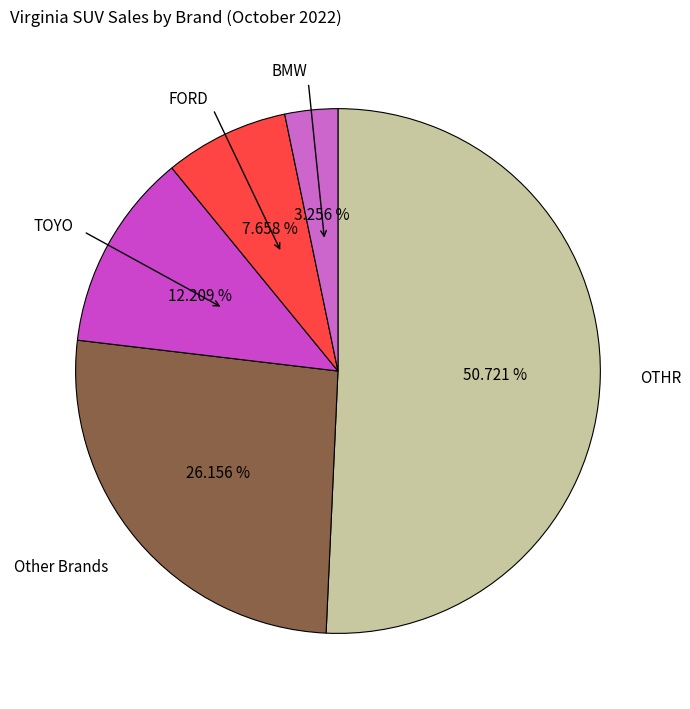

Which category has the smallest portion of the pie?

BMW